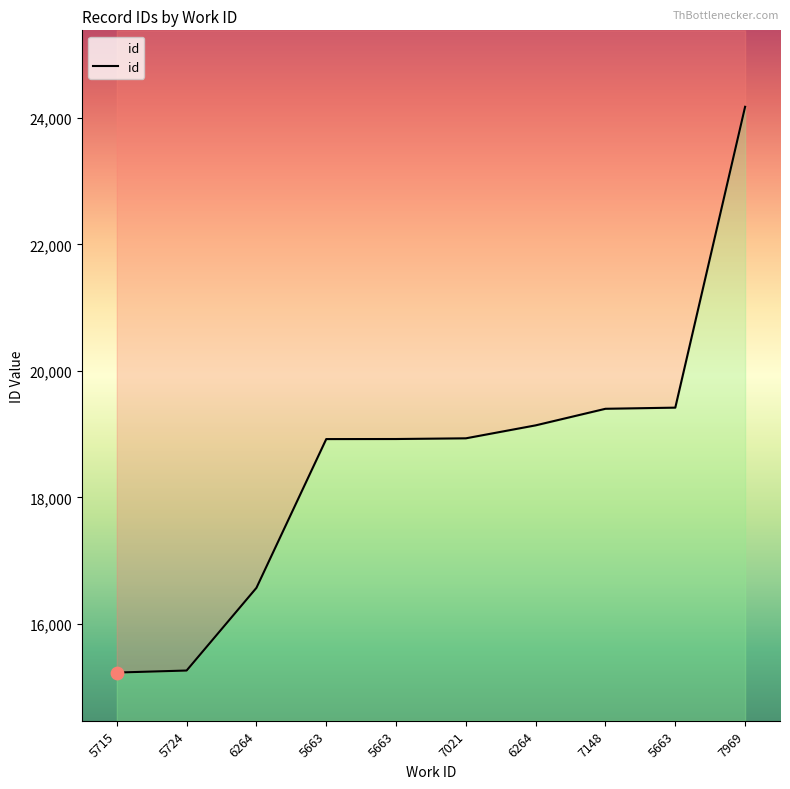

What is the change in value from 5663 to 7148?

+479